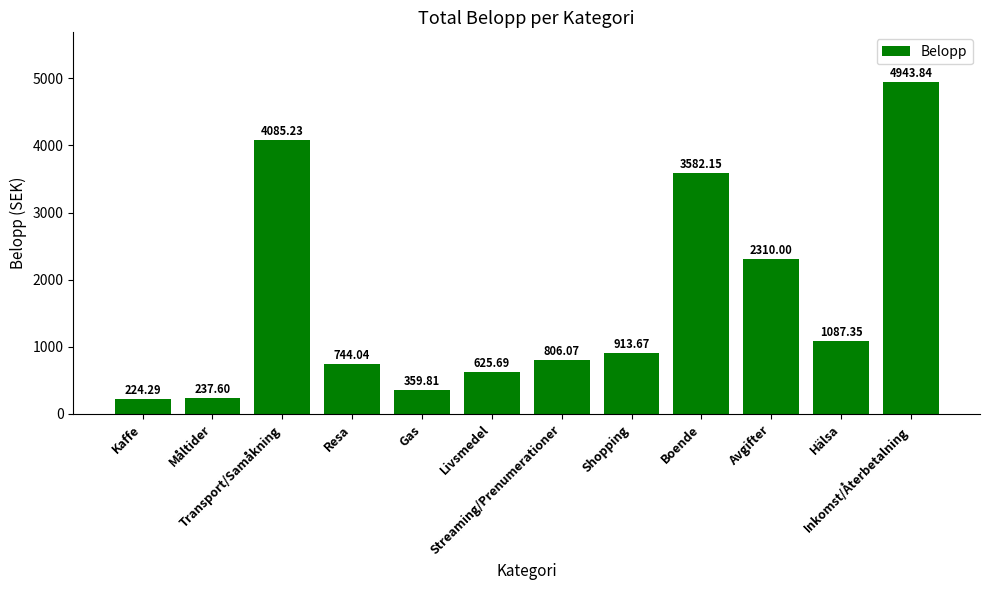

Are the bars horizontal?

No